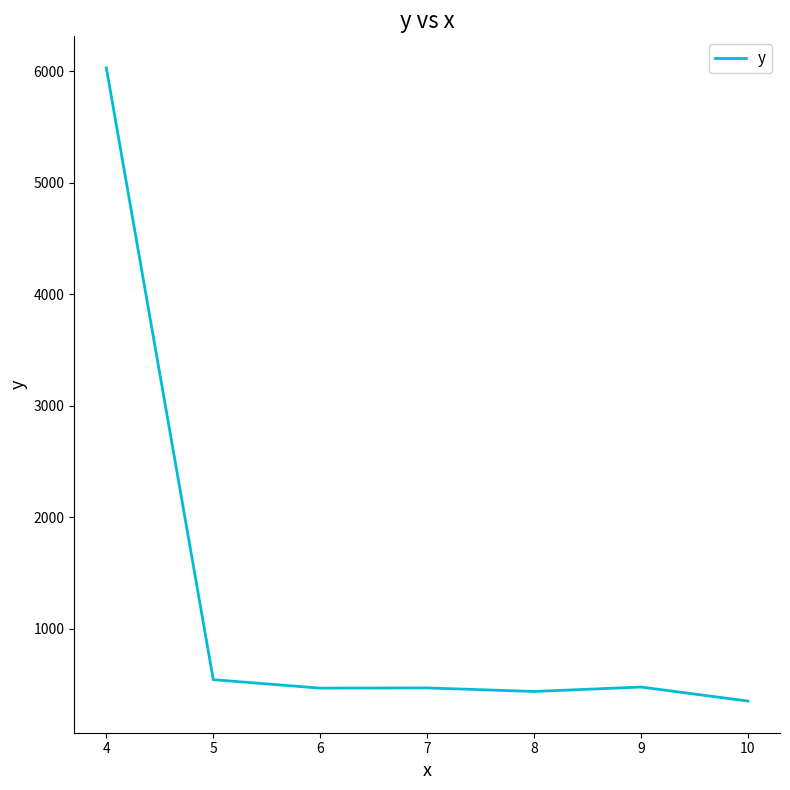

Count the number of categories in the chart.

7